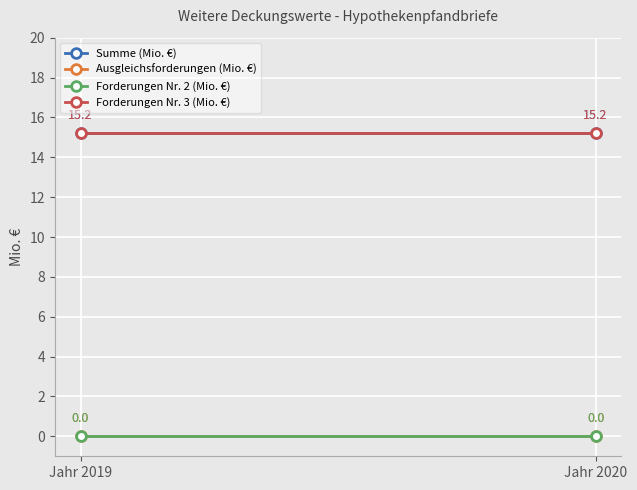

What is the greatest value displayed?

15.2